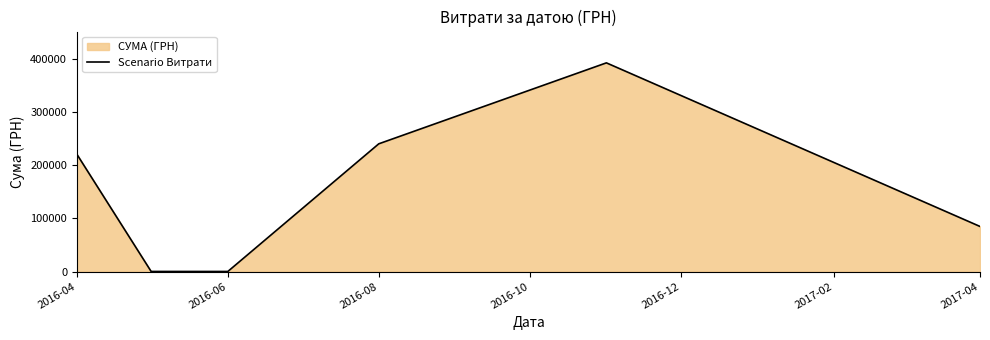

Between 2016-08 and 2016-04, which is larger?

2016-08